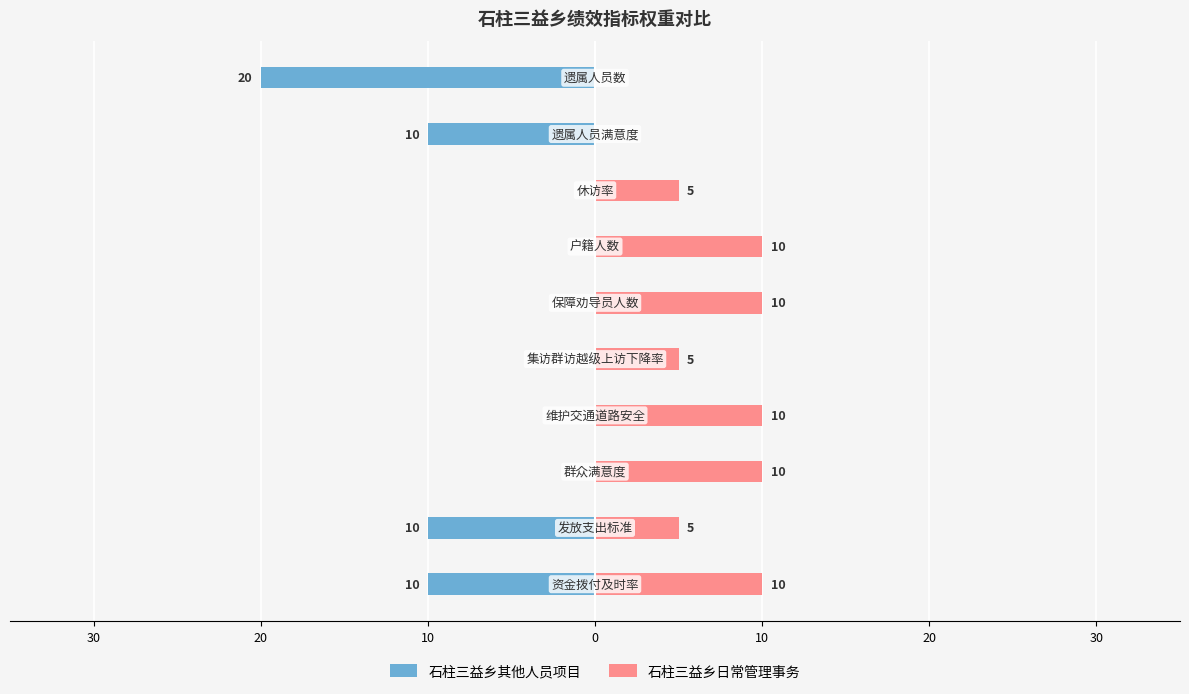

What is the average value of the 石柱三益乡日常管理事务 series?

6